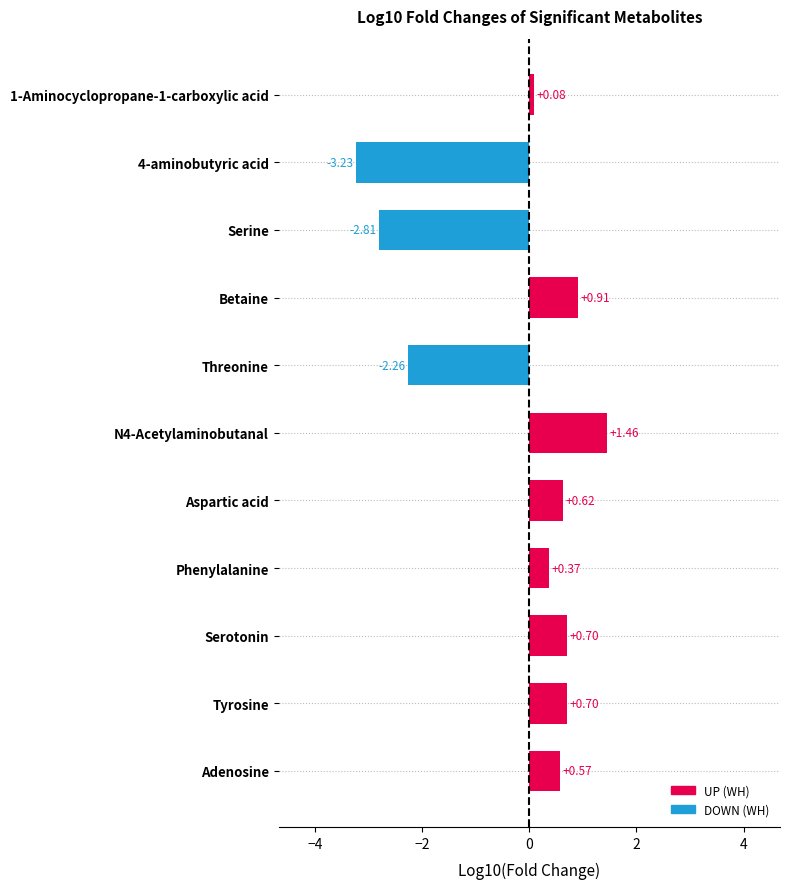

How many distinct data groups are displayed?

1